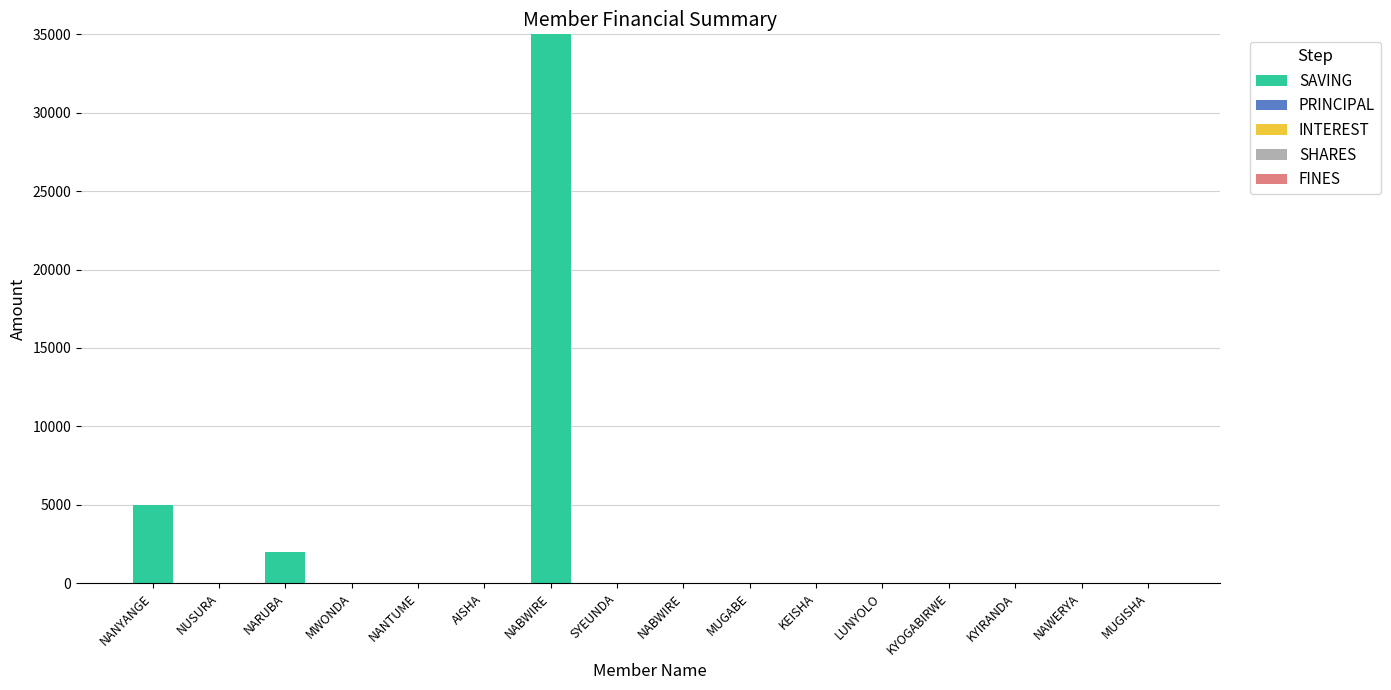

True or false: SAVING has a value of 0 at KEISHA.

True